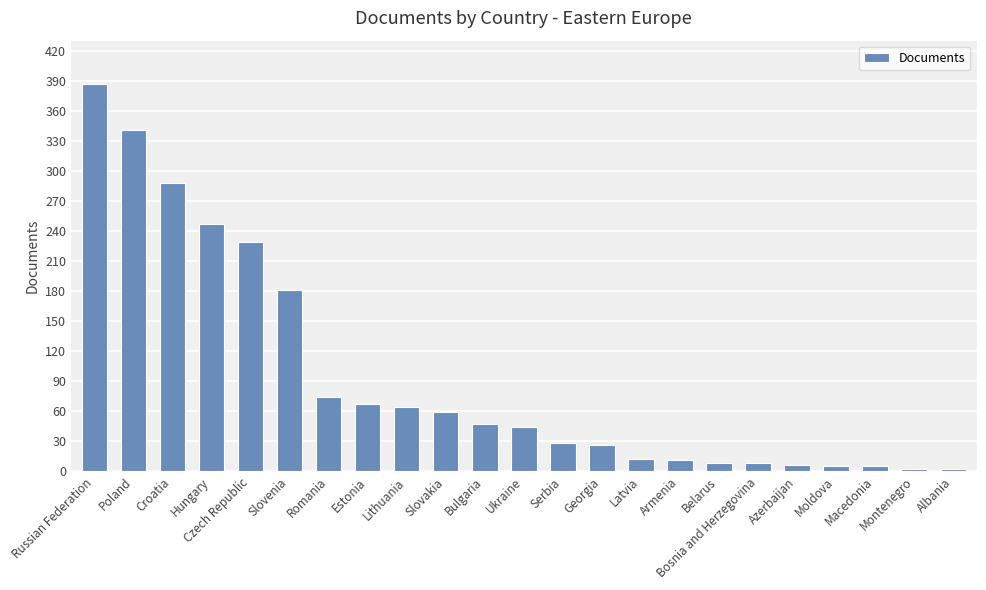

How many distinct data groups are displayed?

1